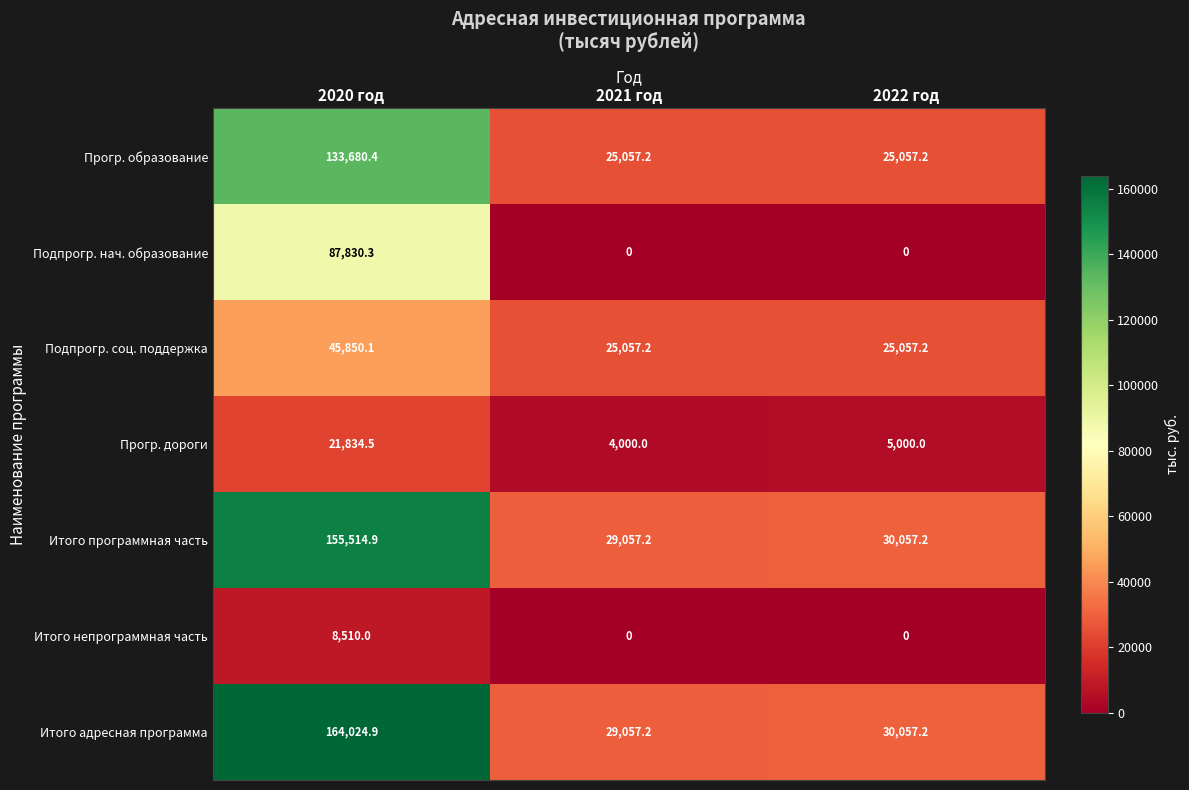

Reading left to right, transcribe all the data shown in this chart.

Прогр. образование: 133680.4	25057.2	25057.2
Подпрогр. нач. образование: 87830.3	0.0	0.0
Подпрогр. соц. поддержка: 45850.1	25057.2	25057.2
Прогр. дороги: 21834.5	4000.0	5000.0
Итого программная часть: 155514.9	29057.2	30057.2
Итого непрограммная часть: 8510.0	0.0	0.0
Итого адресная программа: 164024.9	29057.2	30057.2